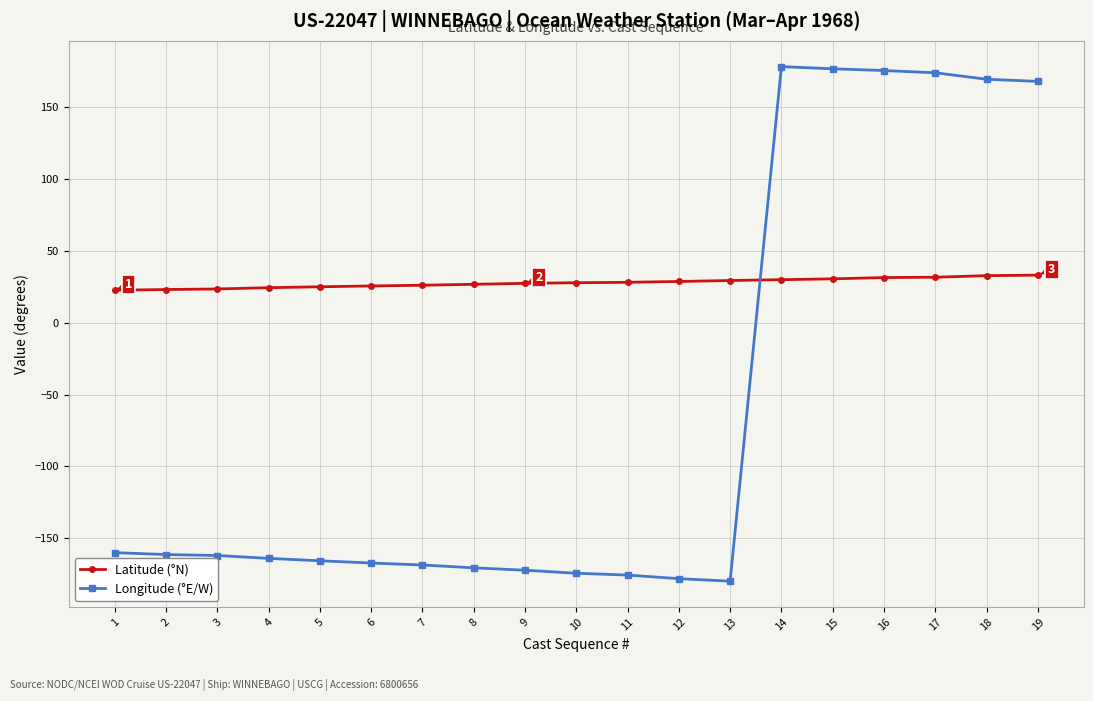

Does the chart display data point markers on the line(s)?

Yes